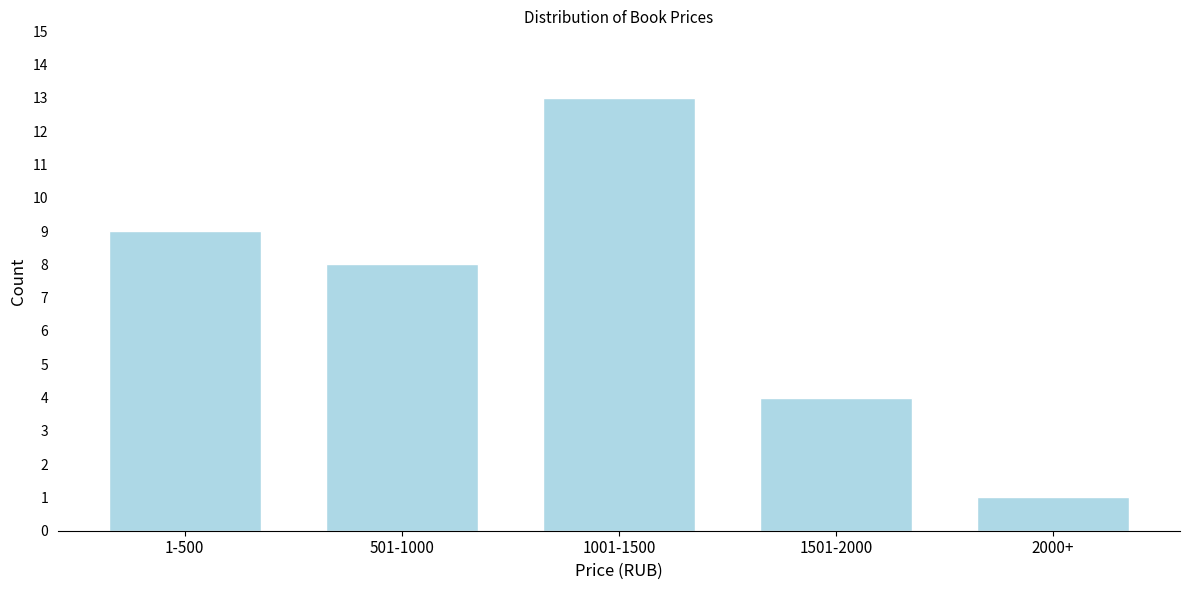

Reading left to right, what are all the values shown in this chart?

1-500=9	501-1000=8	1001-1500=13	1501-2000=4	2000+=1